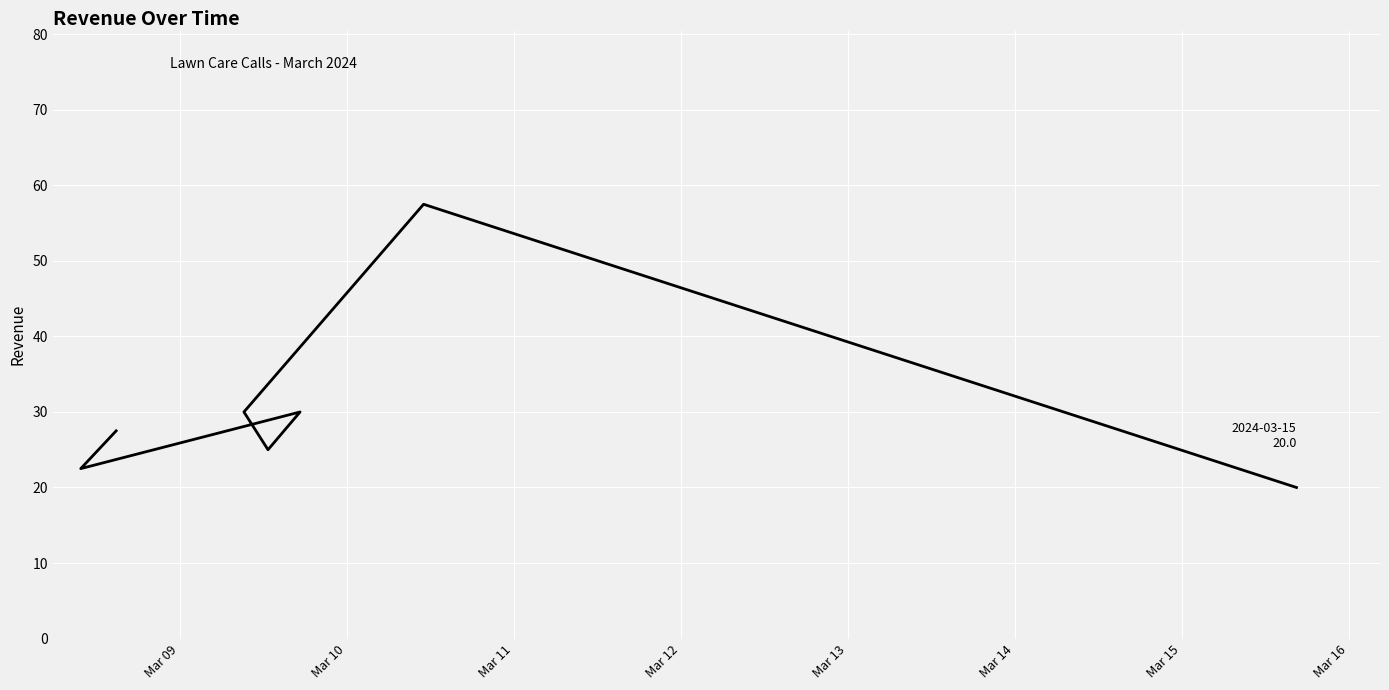

What is the value of the 1st point from the left?

27.5